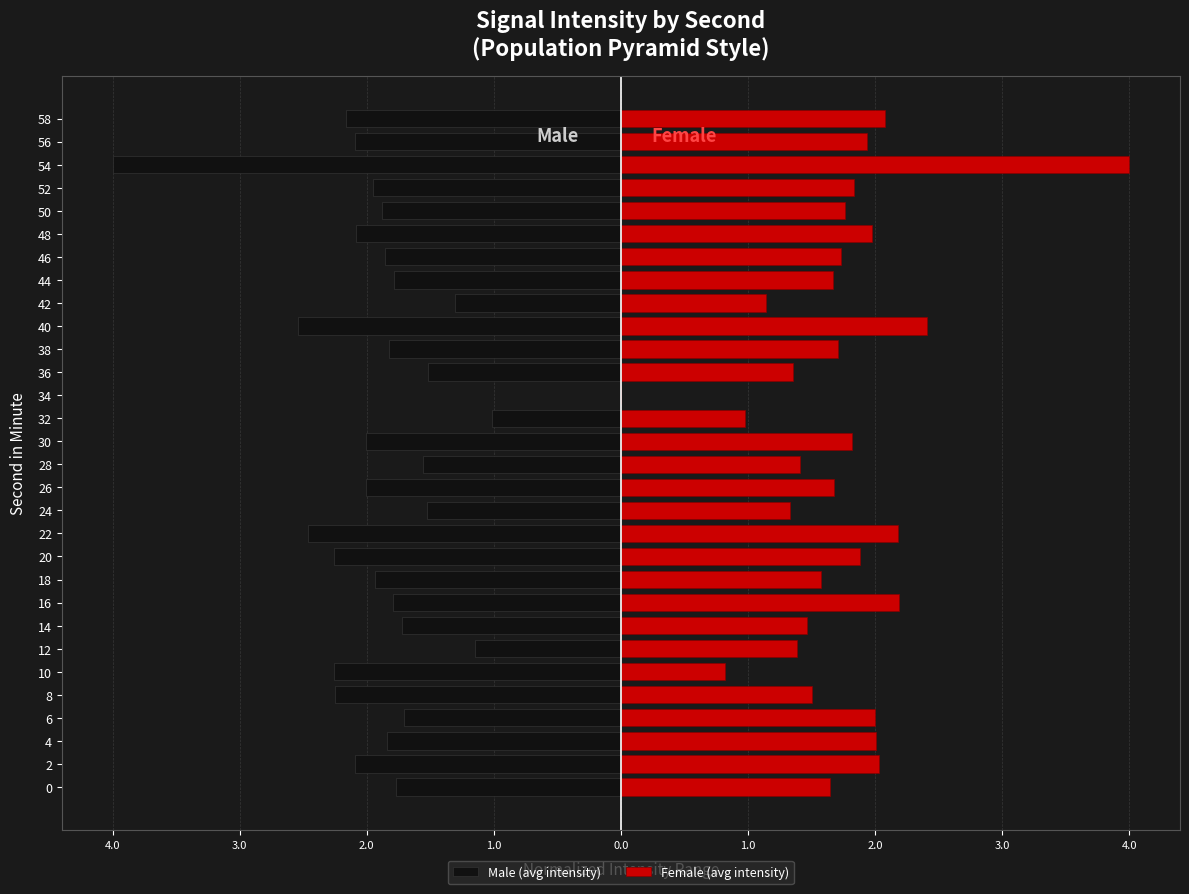

How many data points in Female (avg intensity) are above 1?

27